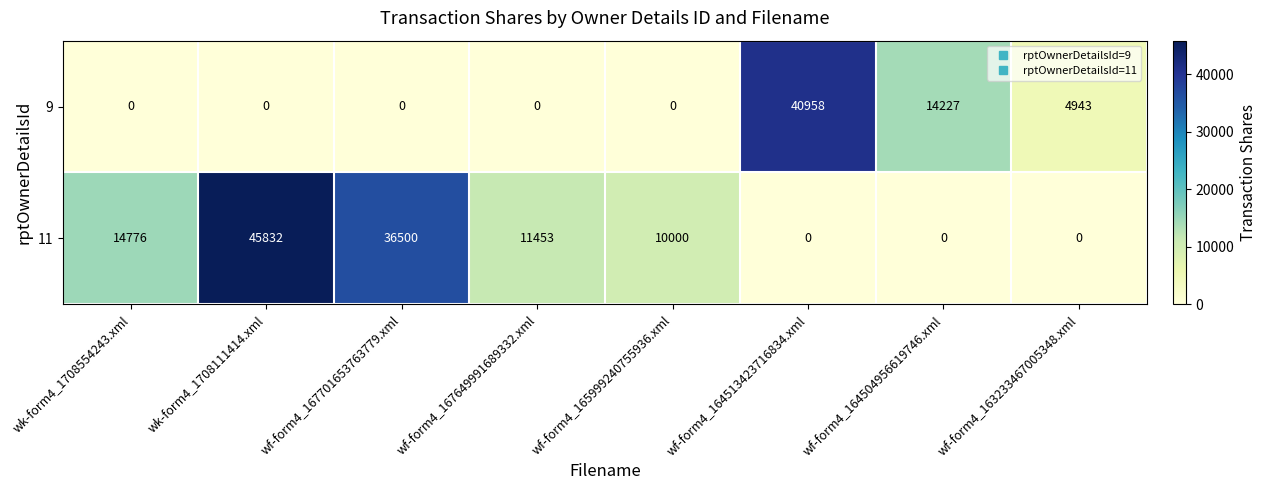

Reading right to left, list all the values displayed in this chart.

9: 4943	14227	40958	0	0	0	0	0
11: 0	0	0	10000	11453	36500	45832	14776